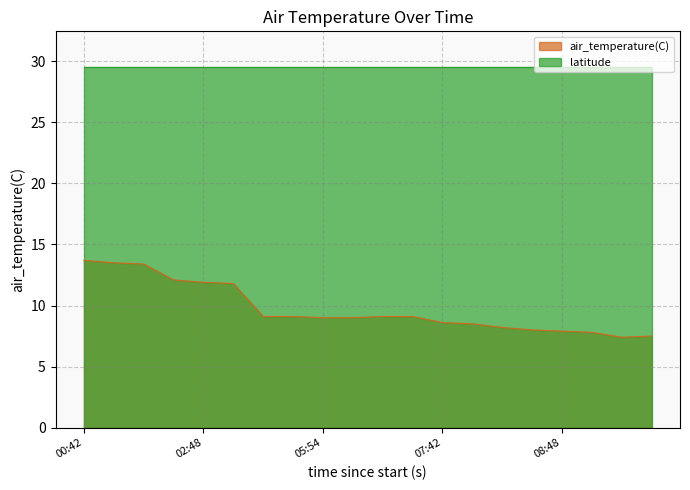

What is the maximum value for latitude?

29.5